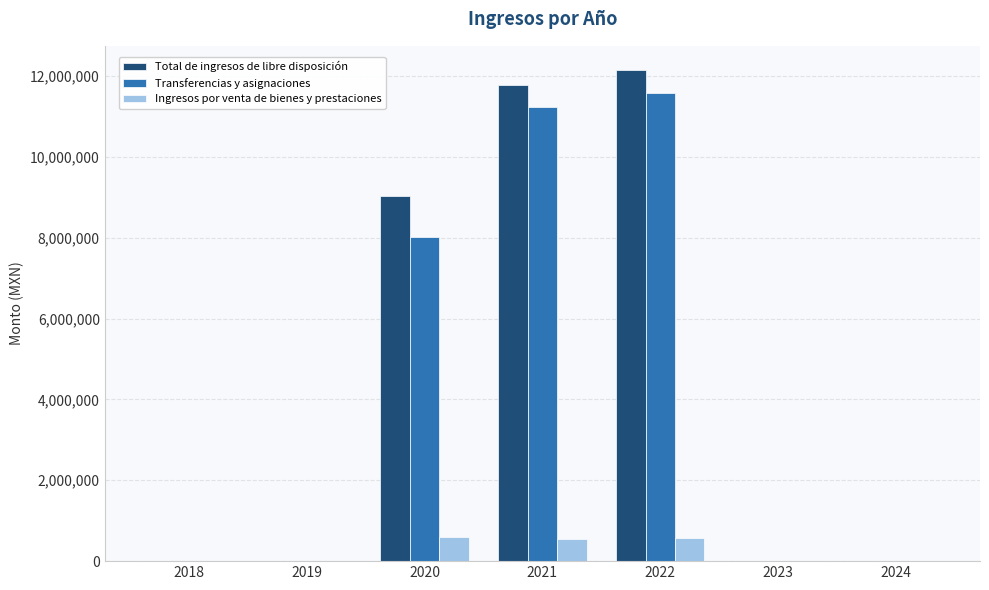

What is the maximum value shown in the chart?

12139074